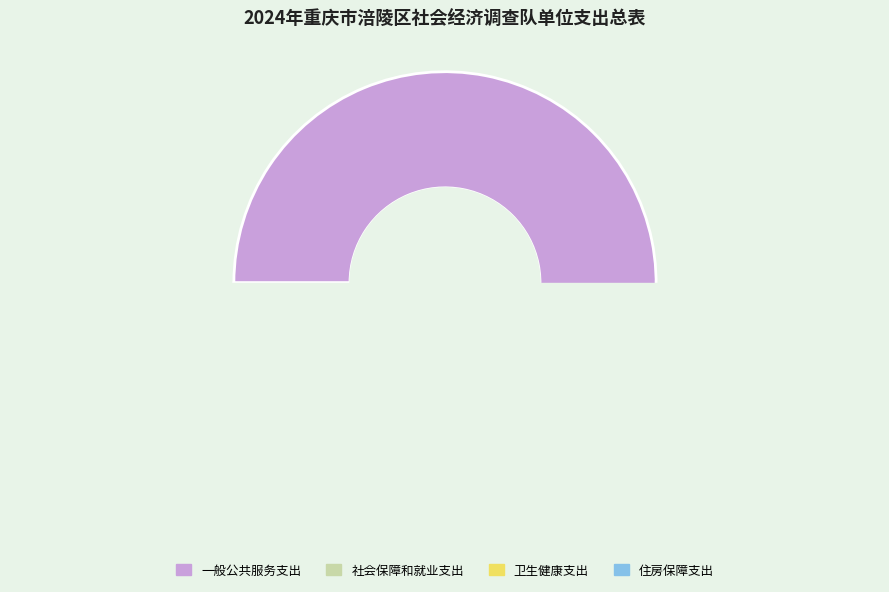

To the nearest percent, what is the average slice percentage?

25%